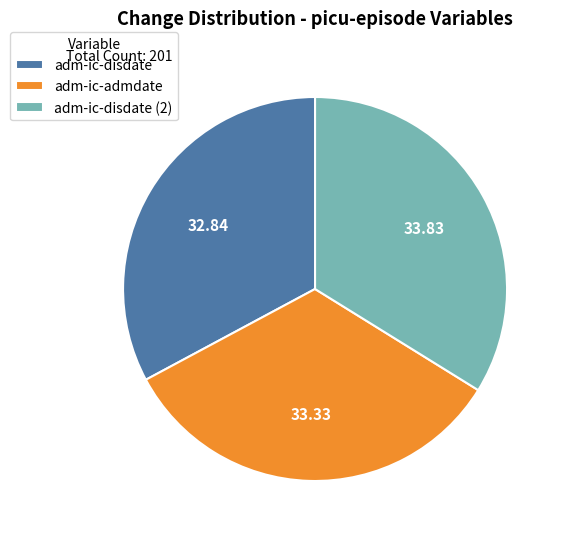

Is there any slice that represents more than half of the pie?

No